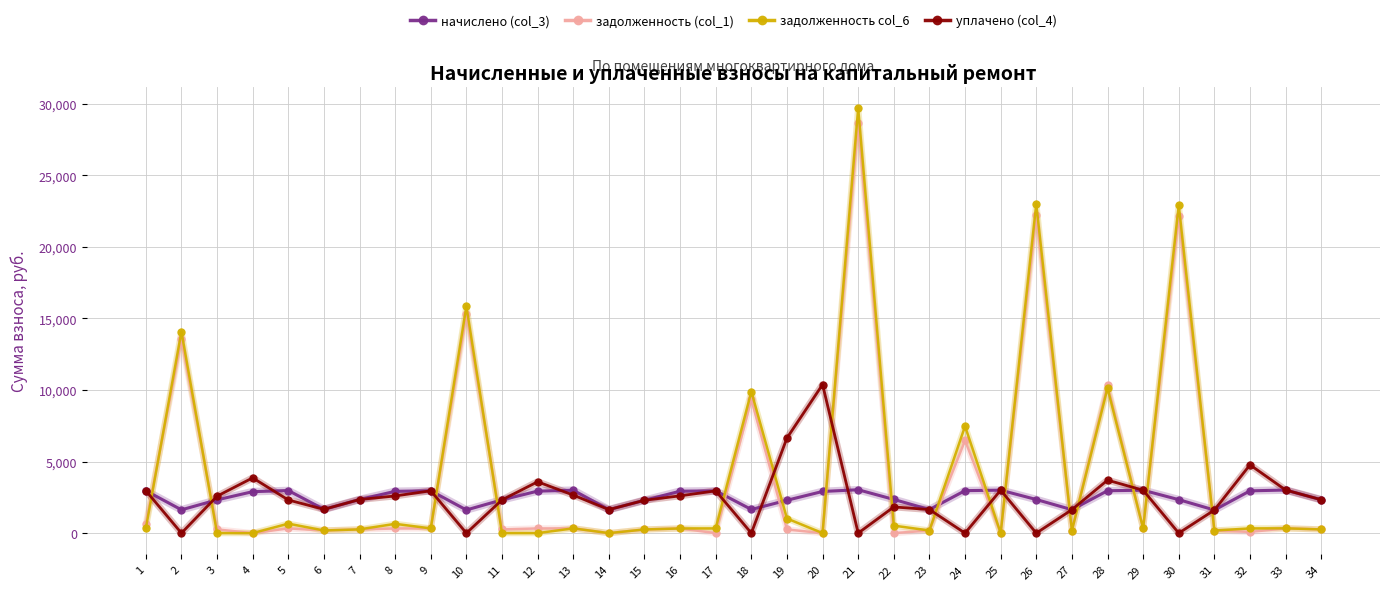

The value of уплачено (col_4) at 11 is 3906.5. True or false?

False